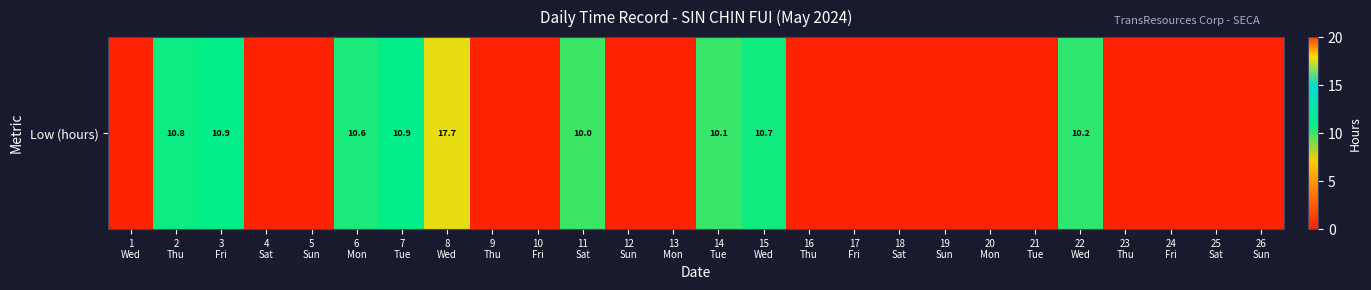

Reading right to left, list all the values displayed in this chart.

0.0	0.0	0.0	0.0	10.2	0.0	0.0	0.0	0.0	0.0	0.0	10.7	10.1	0.0	0.0	10.0	0.0	0.0	17.7	10.9	10.6	0.0	0.0	10.9	10.8	0.0